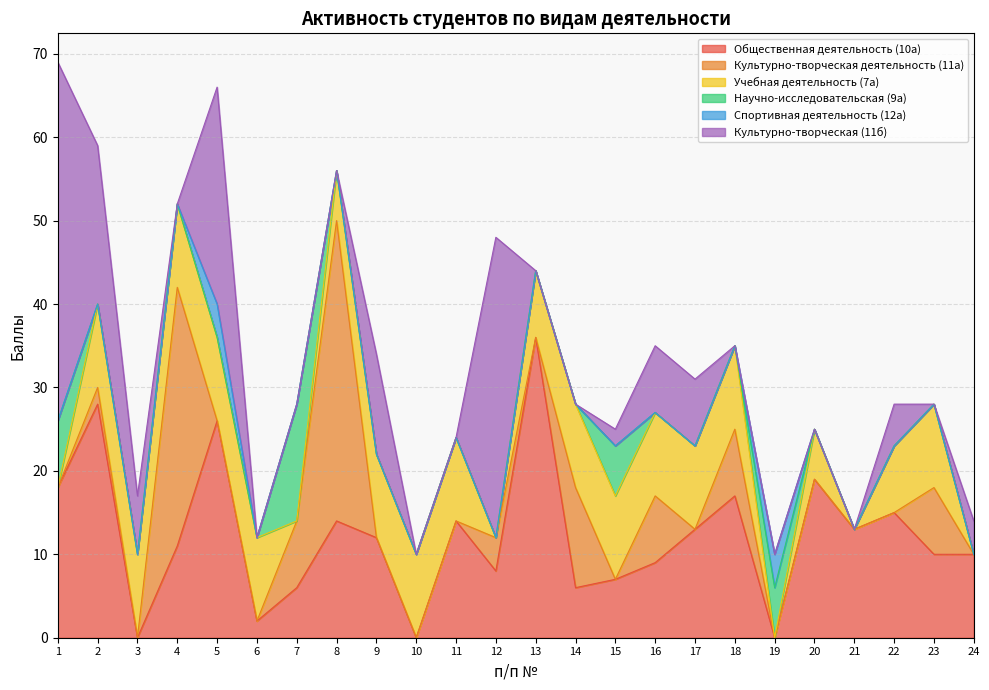

How many data points does each series have?

24